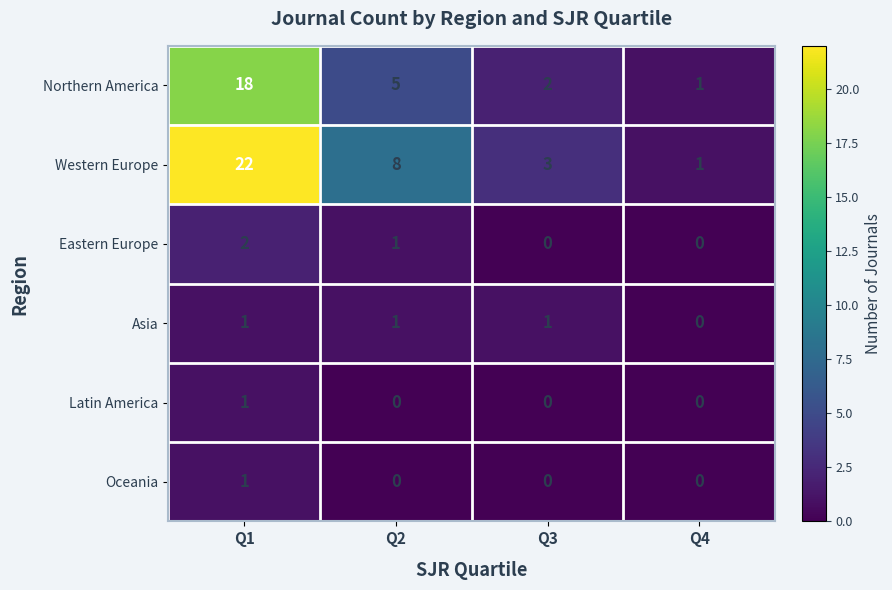

What is the sum of the Western Europe values at Q3 and Q2?

11